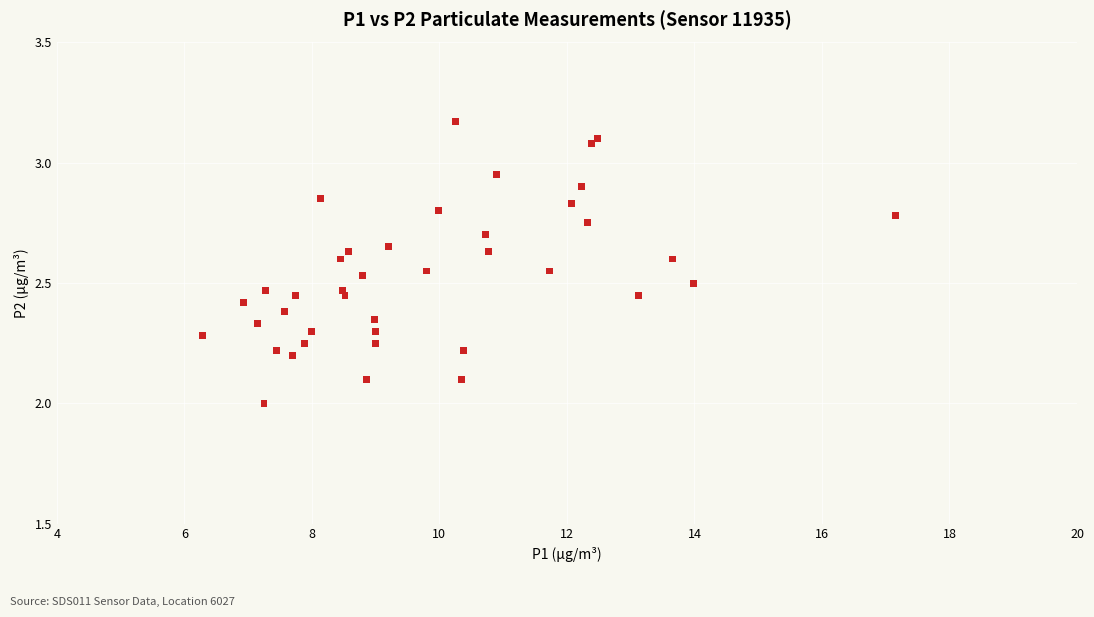

What is the range of X values (max minus min)?

10.9